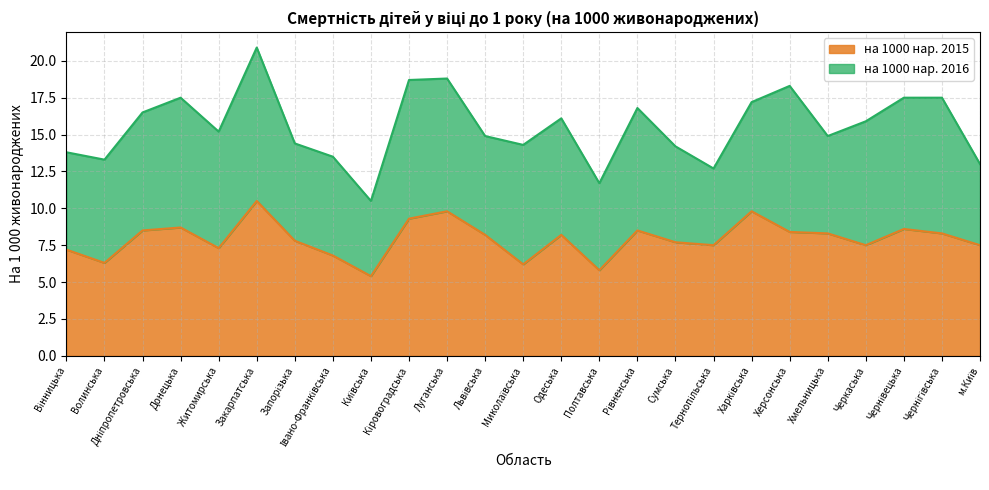

At which label does на 1000 нар. 2015 reach its peak?

Закарпатська